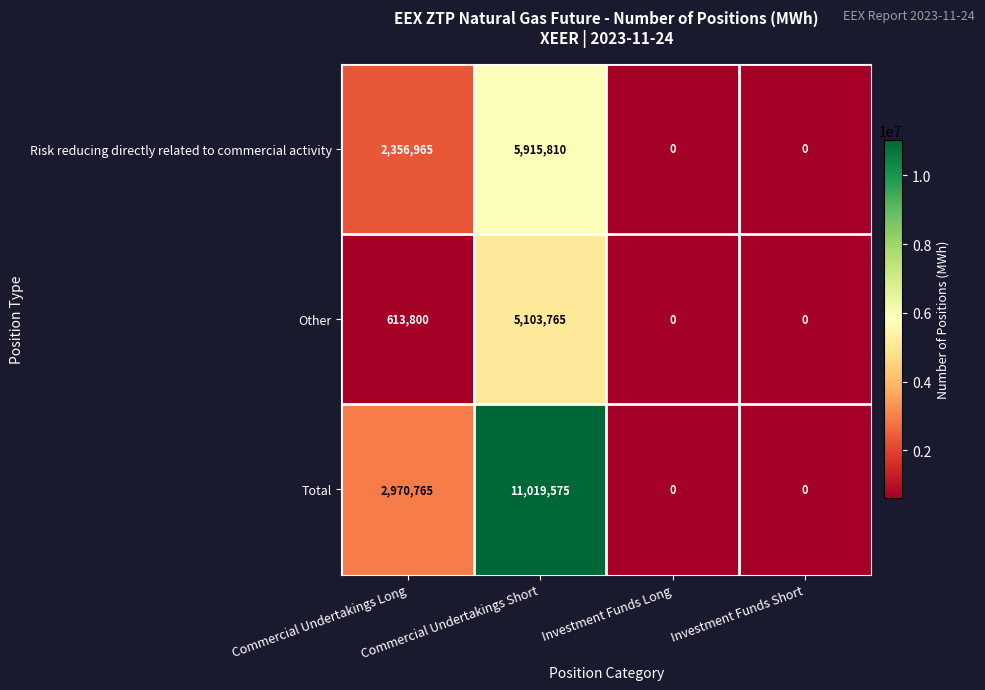

List the series in order of their overall mean, highest first.

Total, Risk reducing directly related to commercial activity, Other